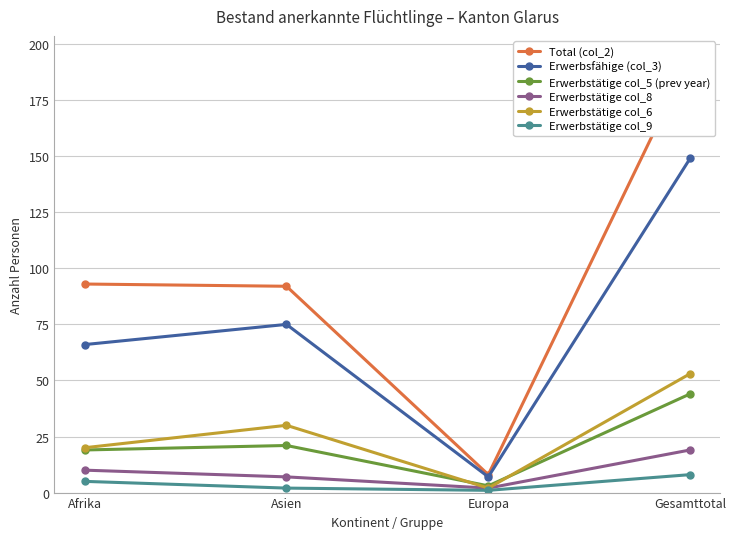

What is the difference between the maximum and second lowest values in the Erwerbstätige col_8 series?

12